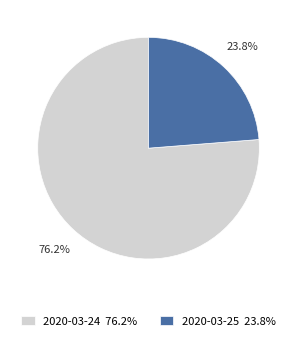

True or false: 2020-03-25 accounts for 35% of the total.

False